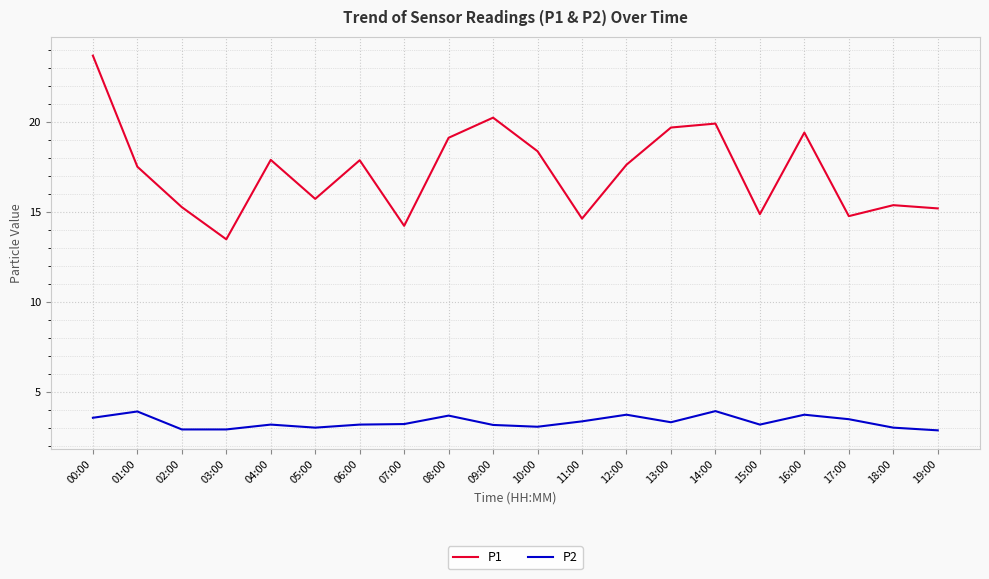

List the series in order of their peak value, highest first.

P1, P2